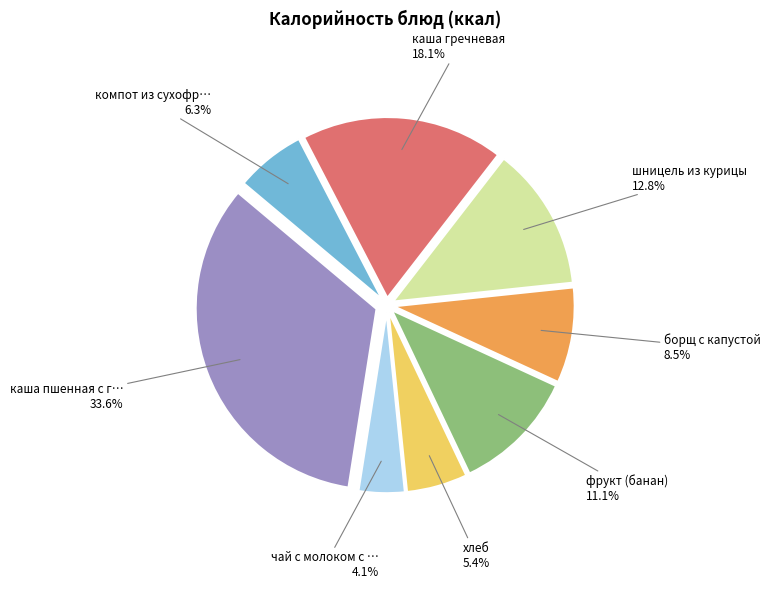

Is there a majority slice in this chart?

No